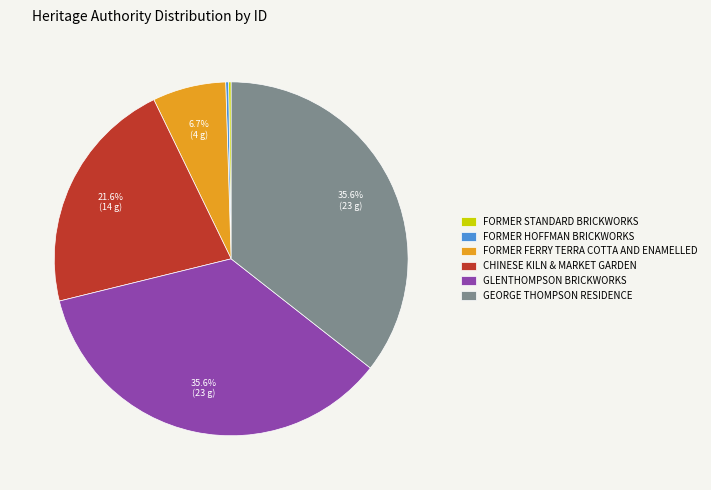

Does any single category account for the majority?

No